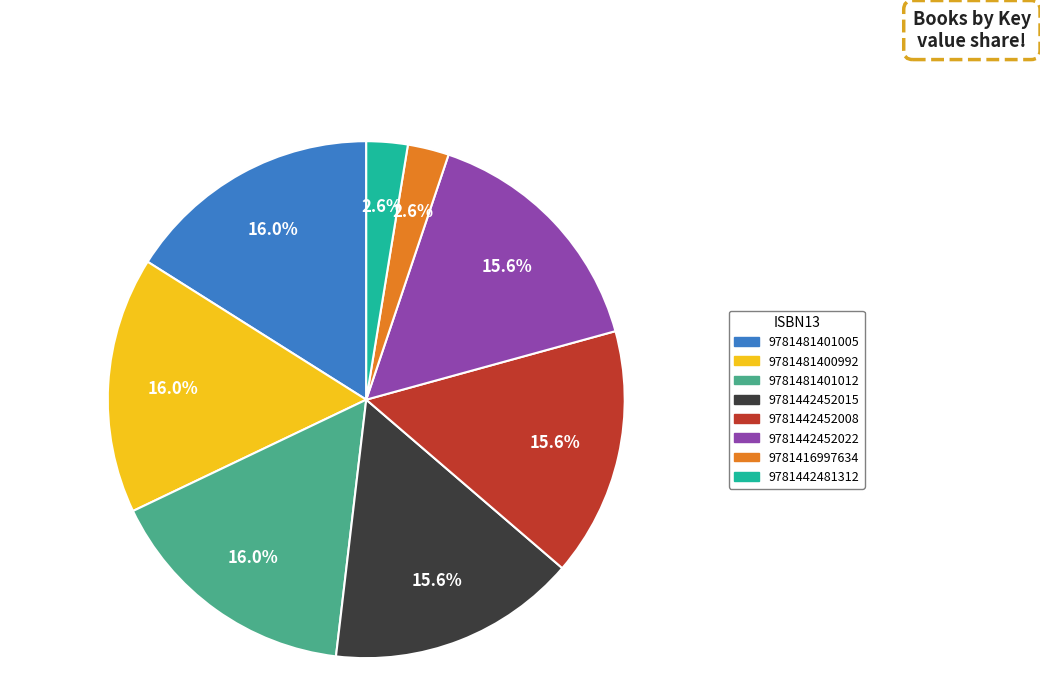

Is 9781416997634 the majority of the pie?

No